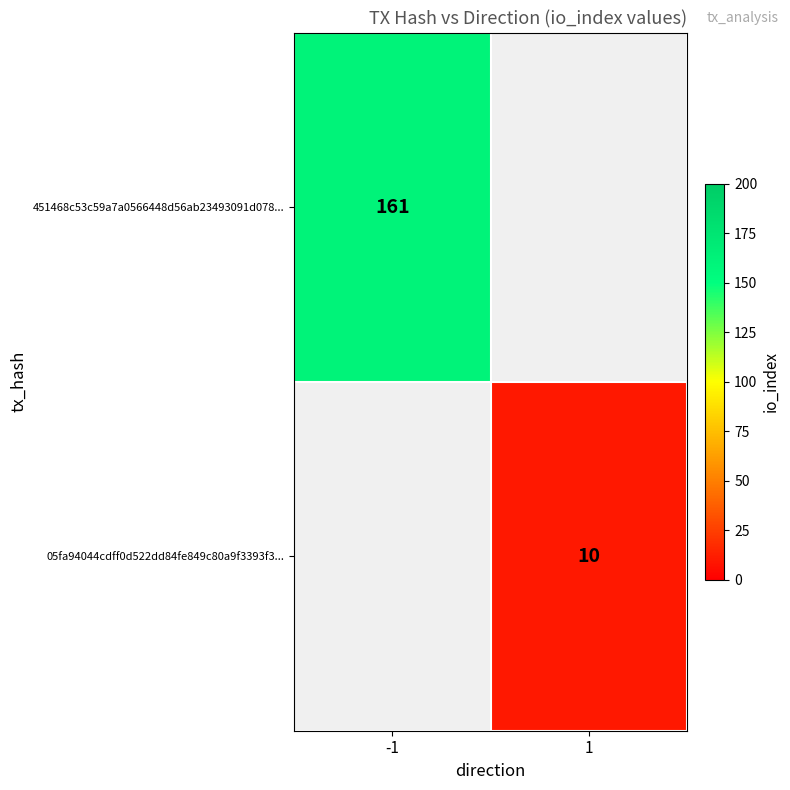

Is it true that 05fa94044cdff0d522dd84fe849c80a9f3393f3... equals 10 at 1?

True